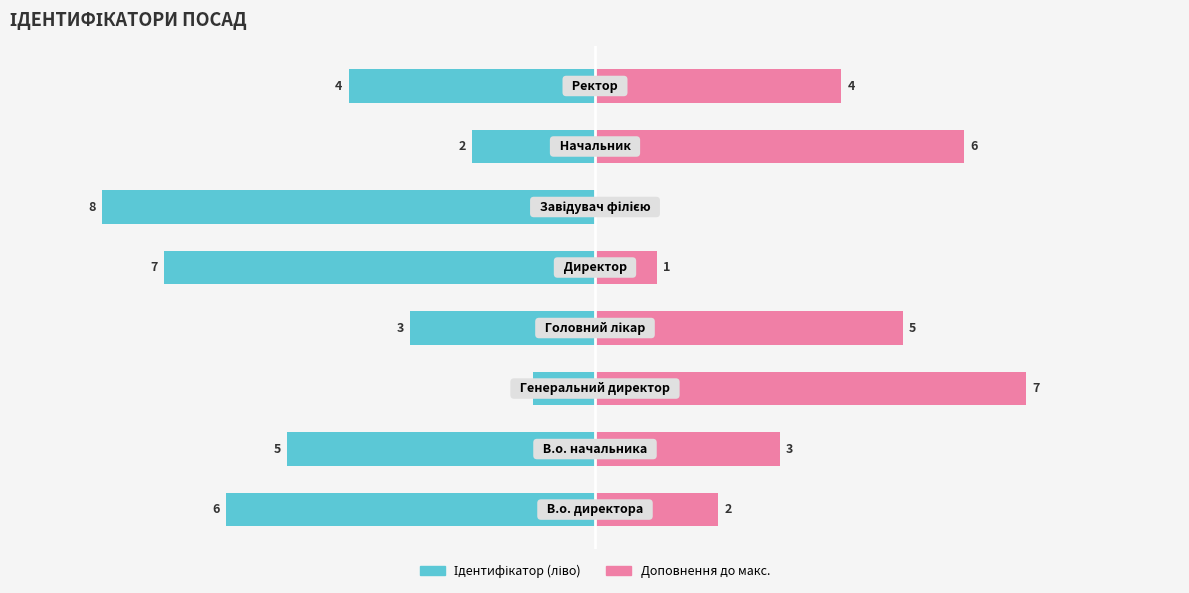

Which series has the widest spread of values?

Ідентифікатор (ліво)